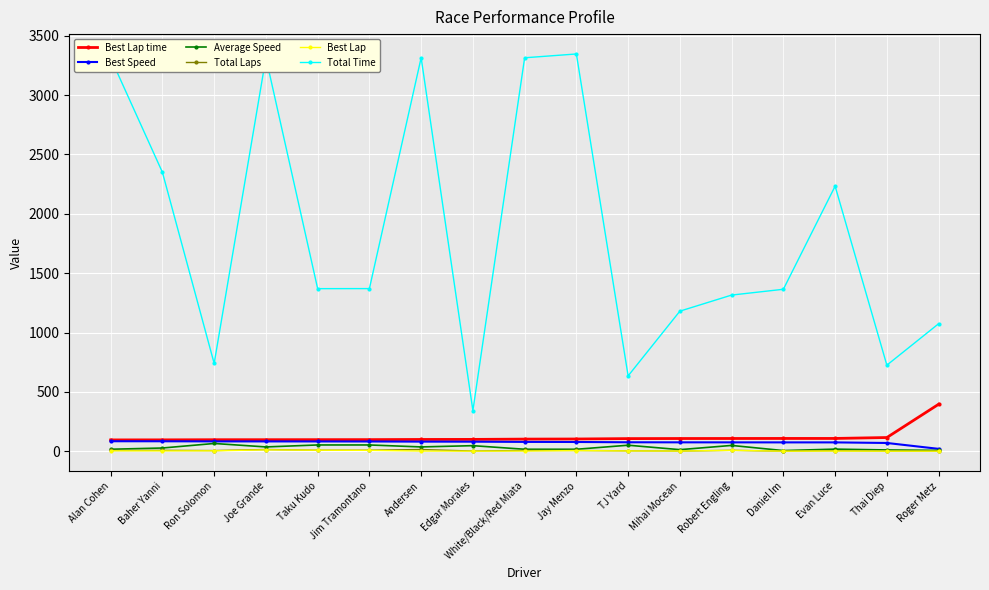

Which series has the largest total across all categories?

Total Time